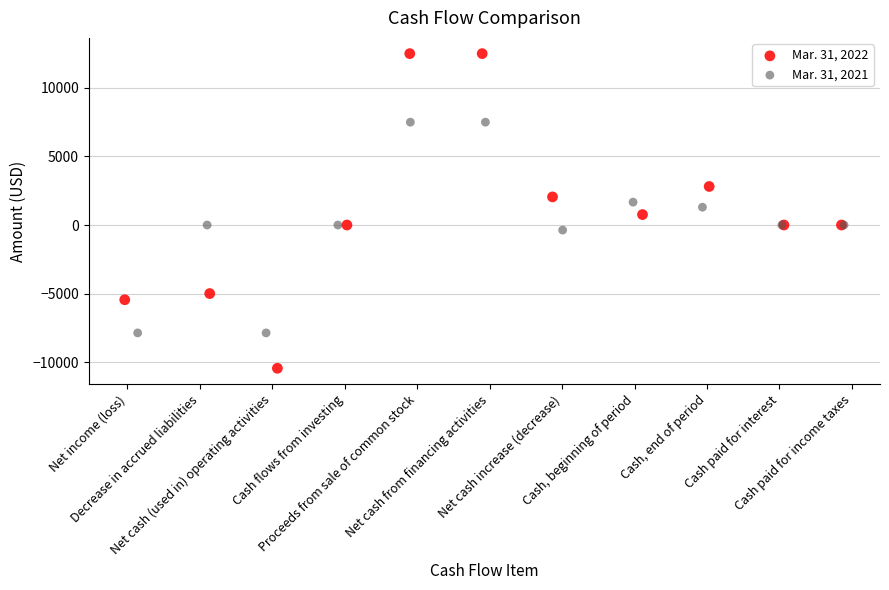

Which series contains the highest Y value?

Mar. 31, 2022